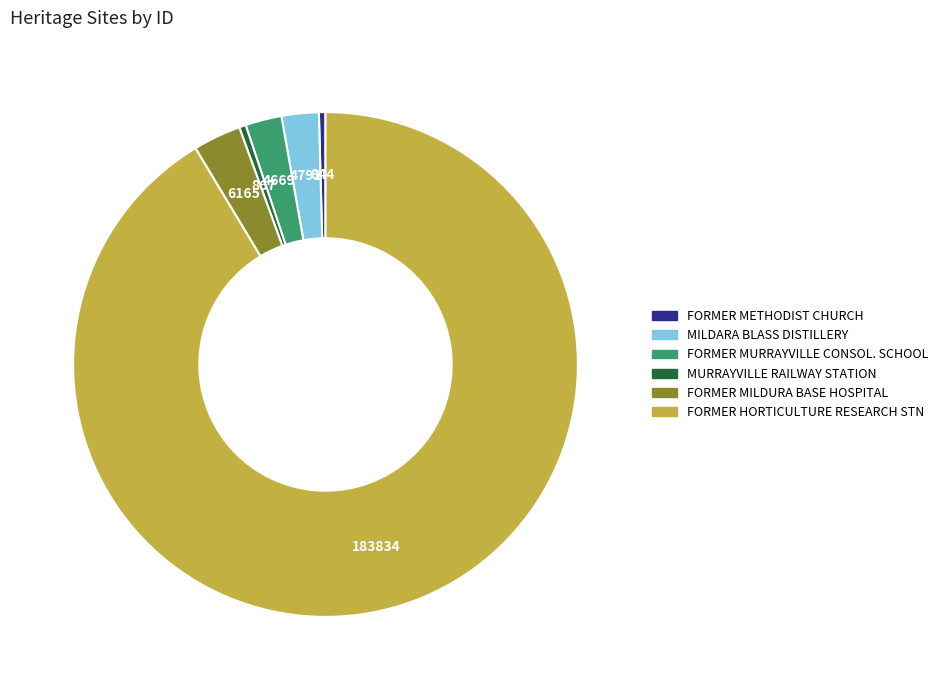

How many slices are in this pie chart?

6